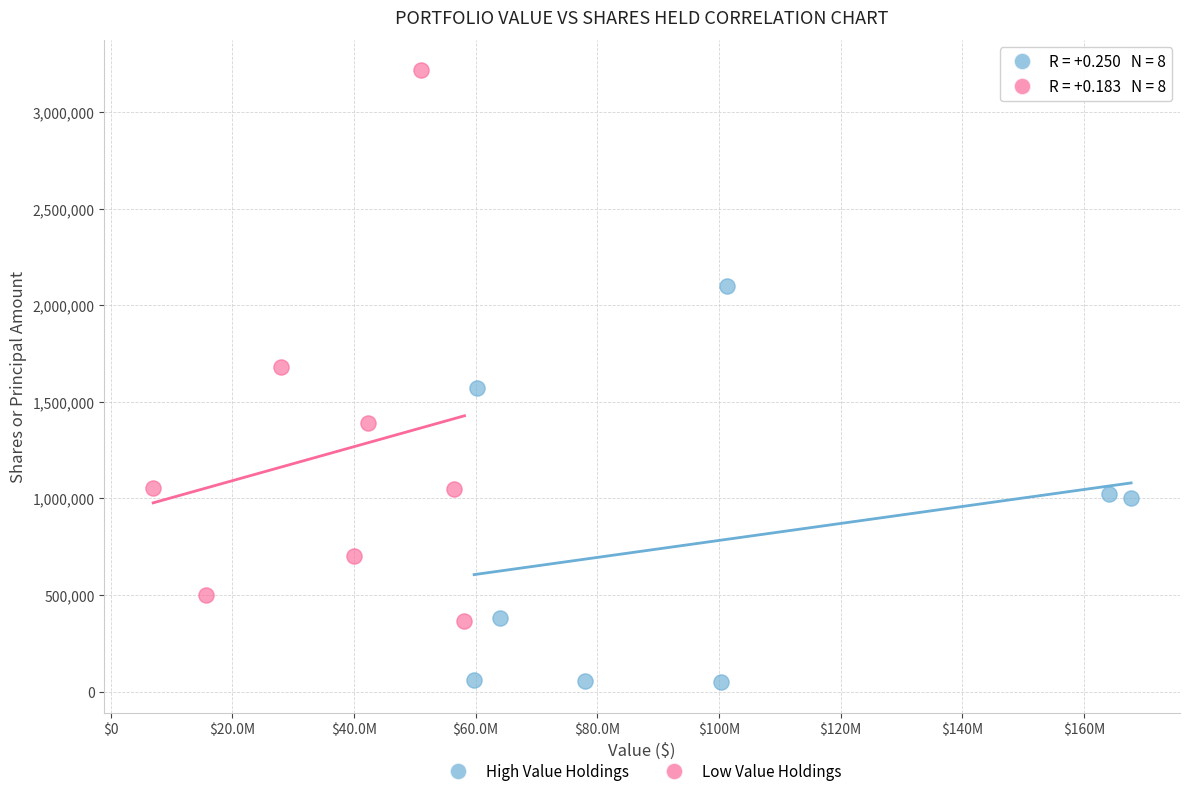

Which series has the widest spread of Y values?

Low Value Holdings